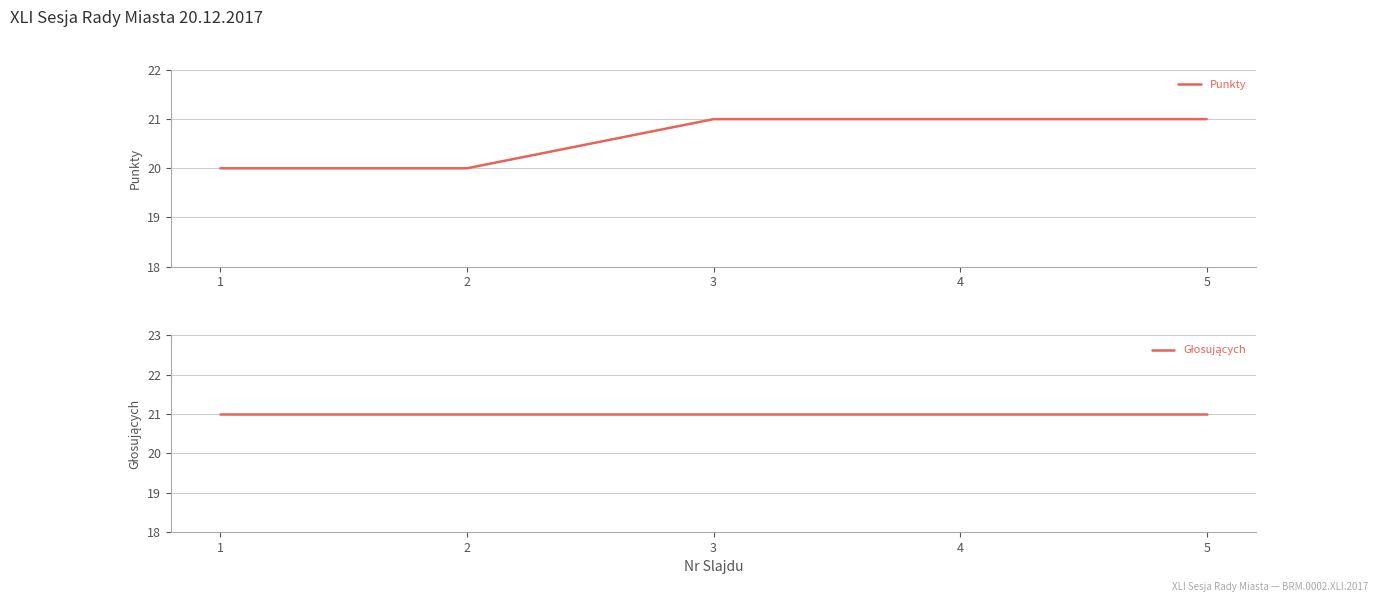

What is the greatest value displayed?

21